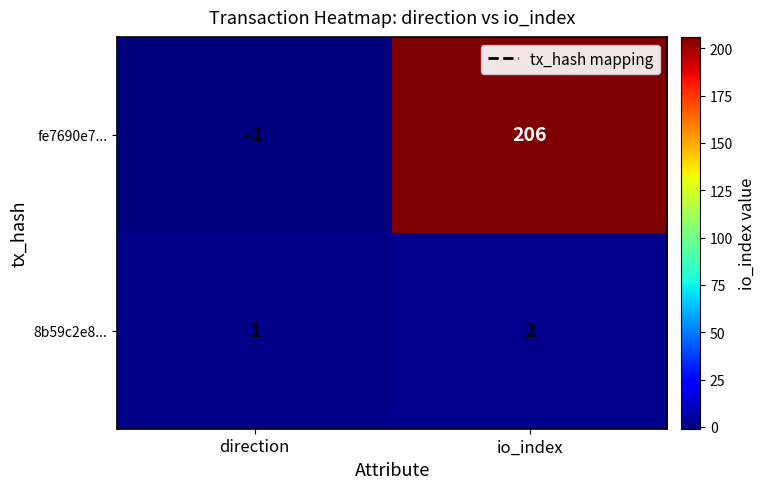

What value does the fe7690e7... series have at io_index, to the nearest 5?

205